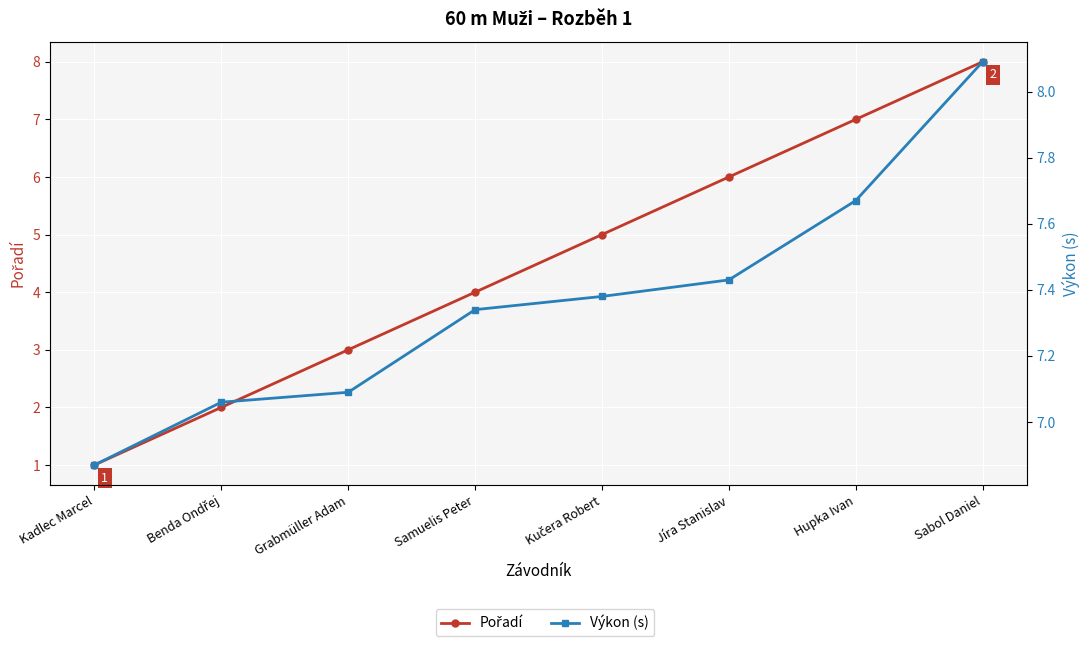

What is the spread (max minus min) of values at Kadlec Marcel?

5.9